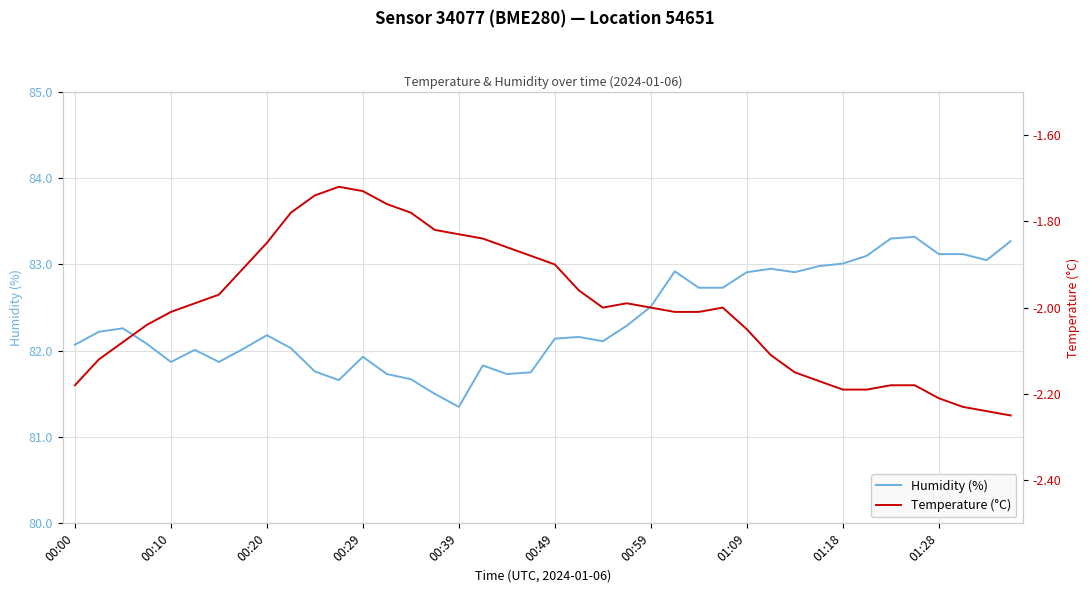

What is the sum of the Temperature (°C) values at 23 and 31?

-4.2